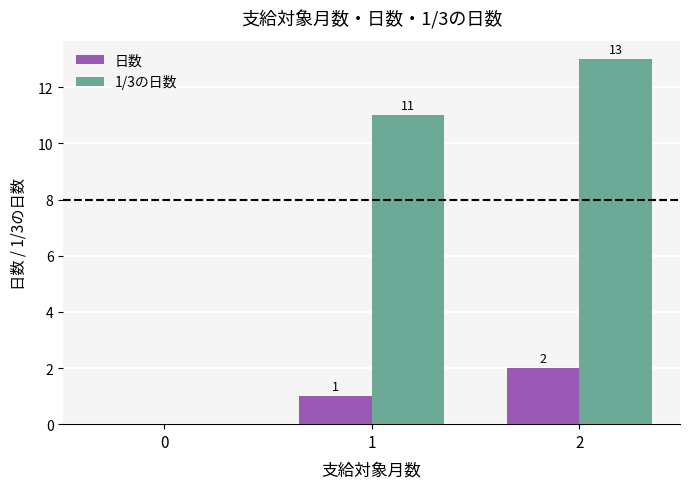

What is the total value across all series at 1?

12